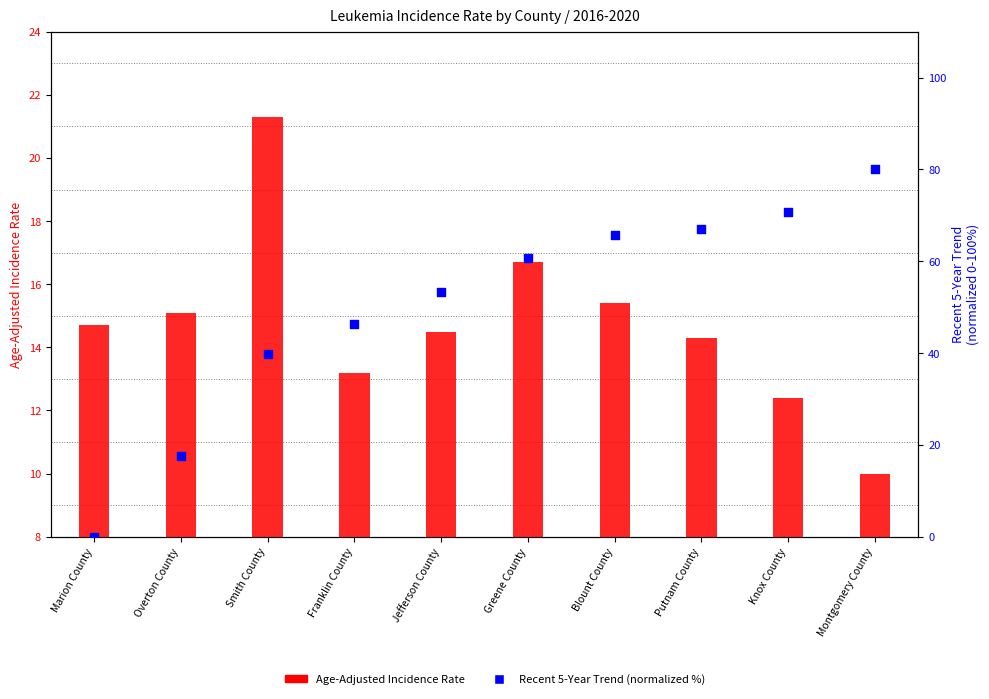

Is the value of Age-Adjusted Incidence Rate at Montgomery County greater than the value of Recent 5-Year Trend (normalized %) at Marion County?

Yes